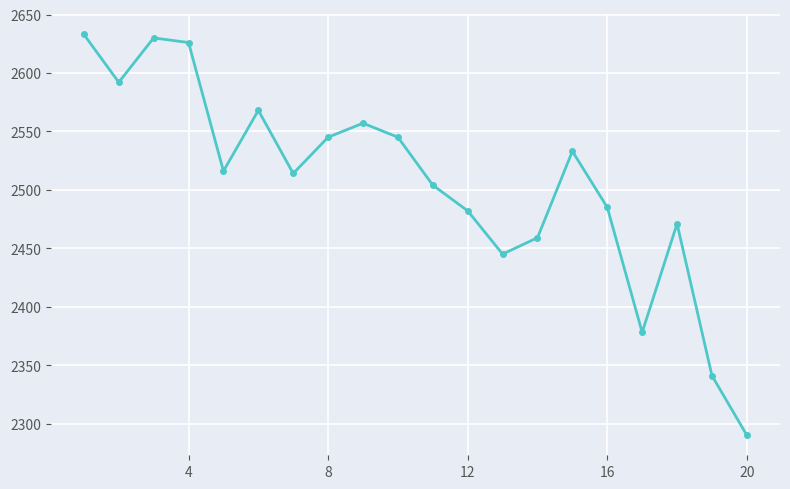

Reading right to left, transcribe all the data shown in this chart.

2290	2341	2471	2378	2485	2533	2459	2445	2482	2504	2545	2557	2545	2514	2568	2516	2626	2630	2592	2633